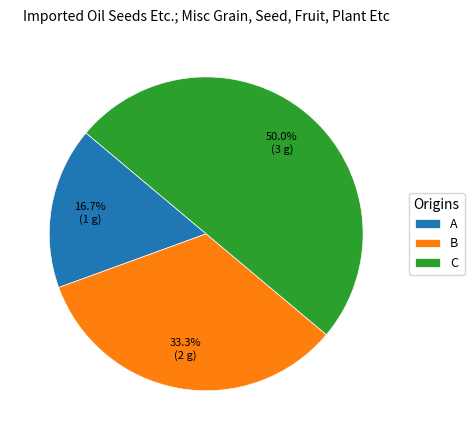

How many slices are in this pie chart?

3